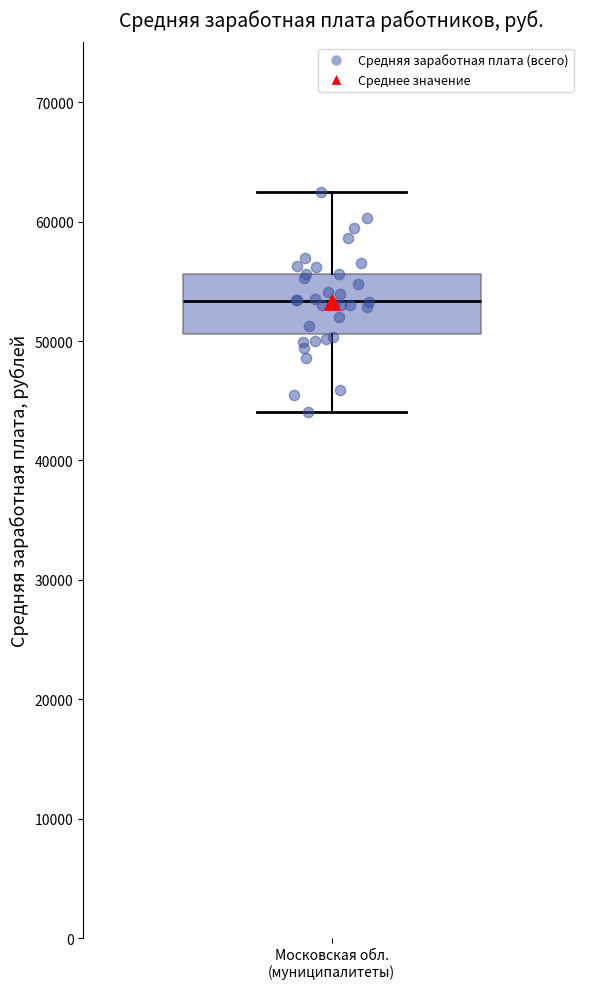

Transcribe this box plot: give where the median line is, the range the box spans, and where the two whiskers end, as read against the y-axis. The values are not printed on the chart, so give them approximately, as read against the axis.

median 53000, box 51000 to 56000, whiskers 44000 to 62000